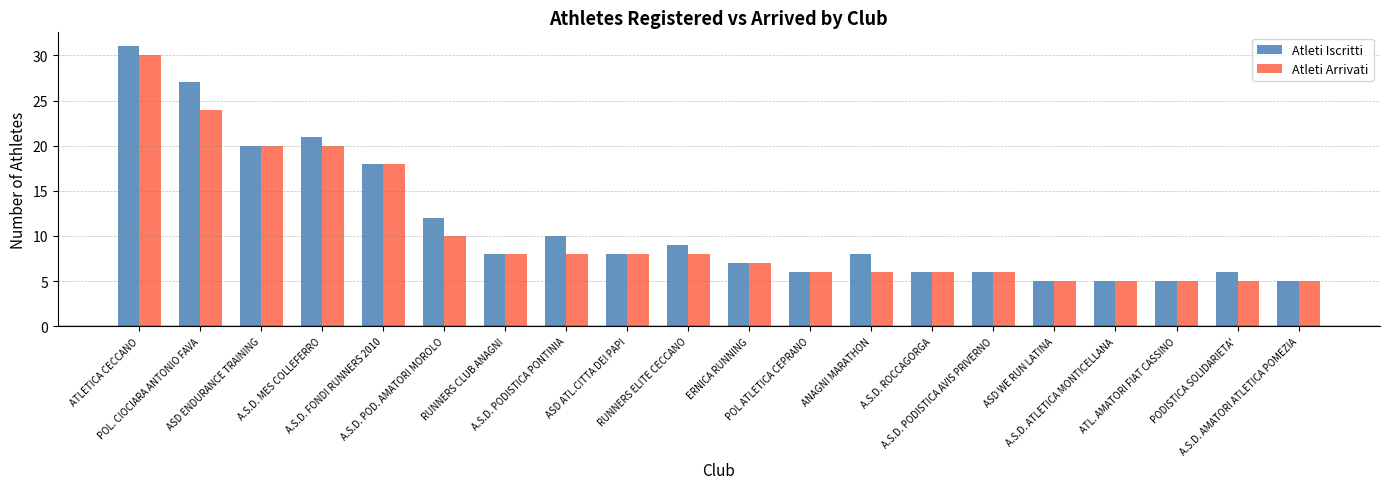

Does the chart contain any negative values?

No